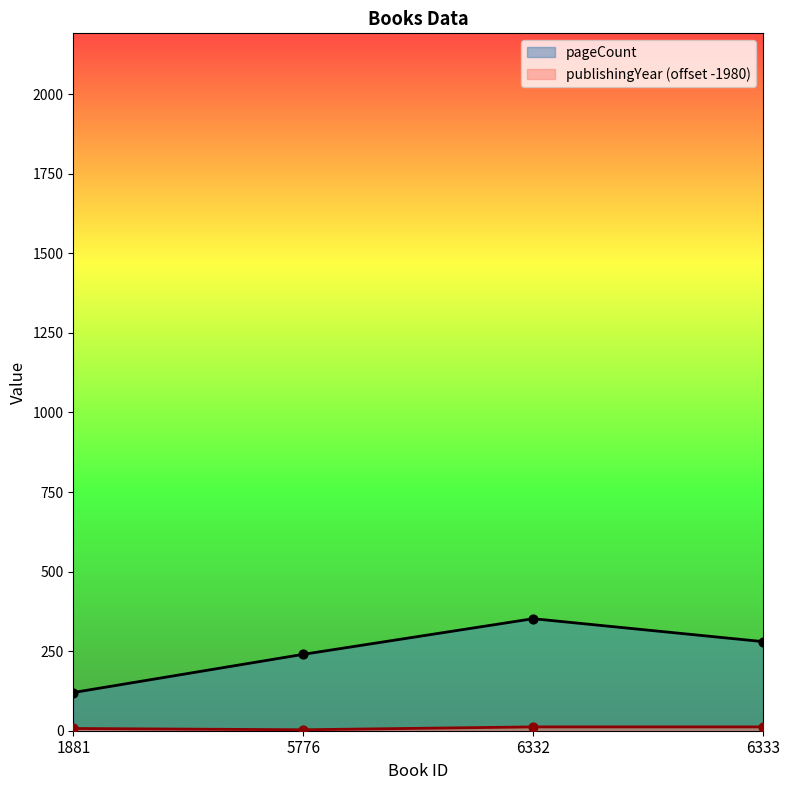

At which category is the sum across all series the highest?

6332